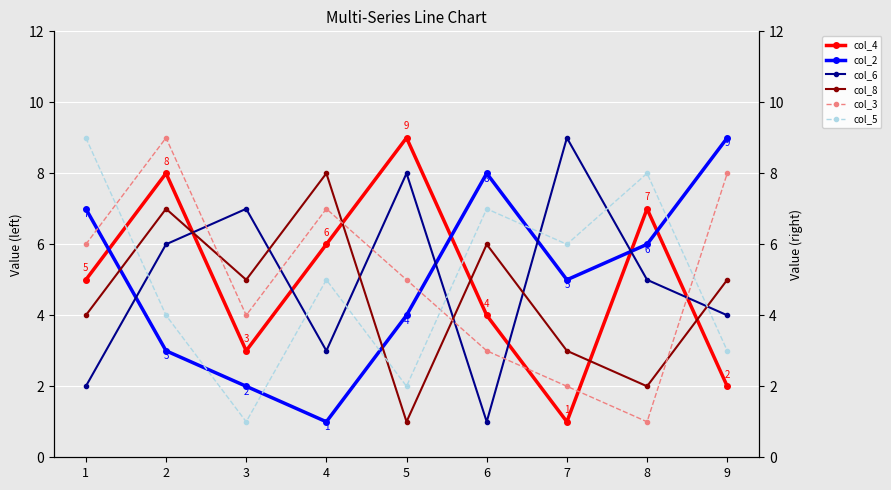

True or false: col_3 and col_8 cross at least once.

True